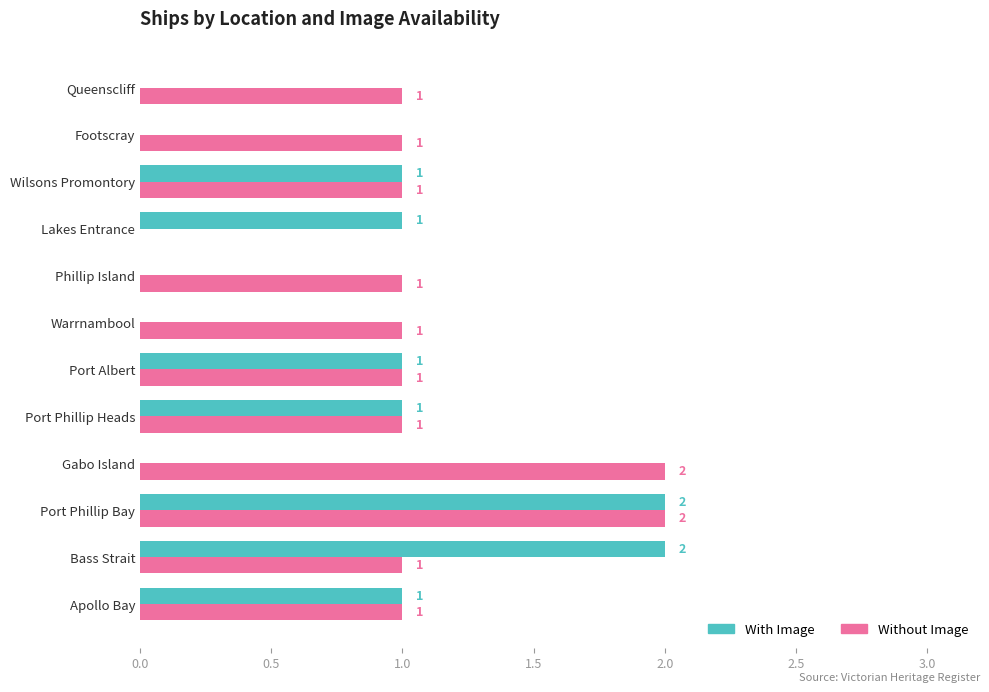

How many values in Without Image are above zero?

11